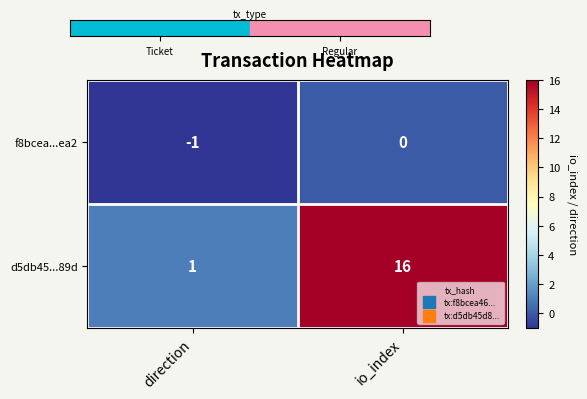

At which category is the sum across all series the highest?

io_index